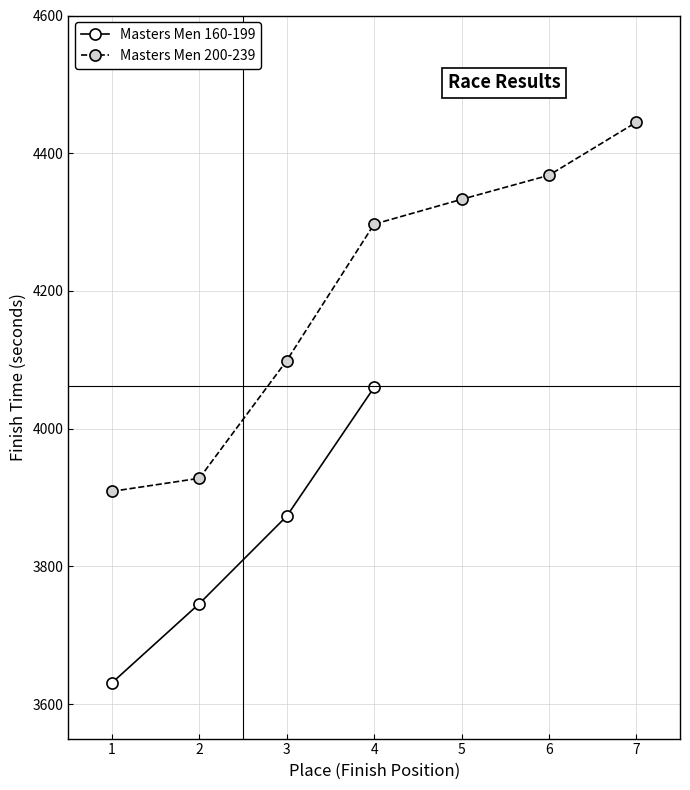

Is it true that the value at 2 is 3746?

True